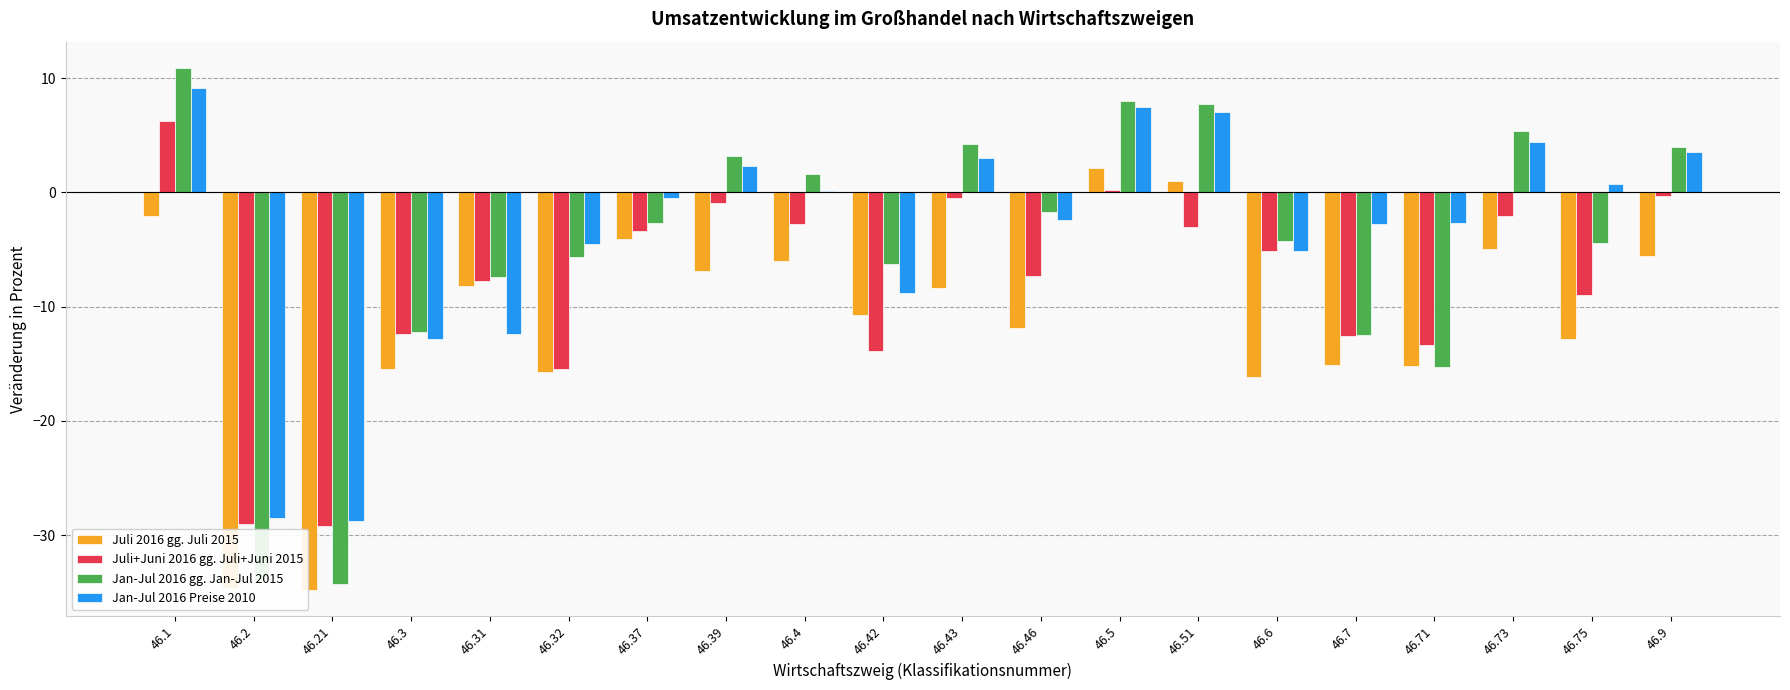

What is the greatest value displayed?

10.9